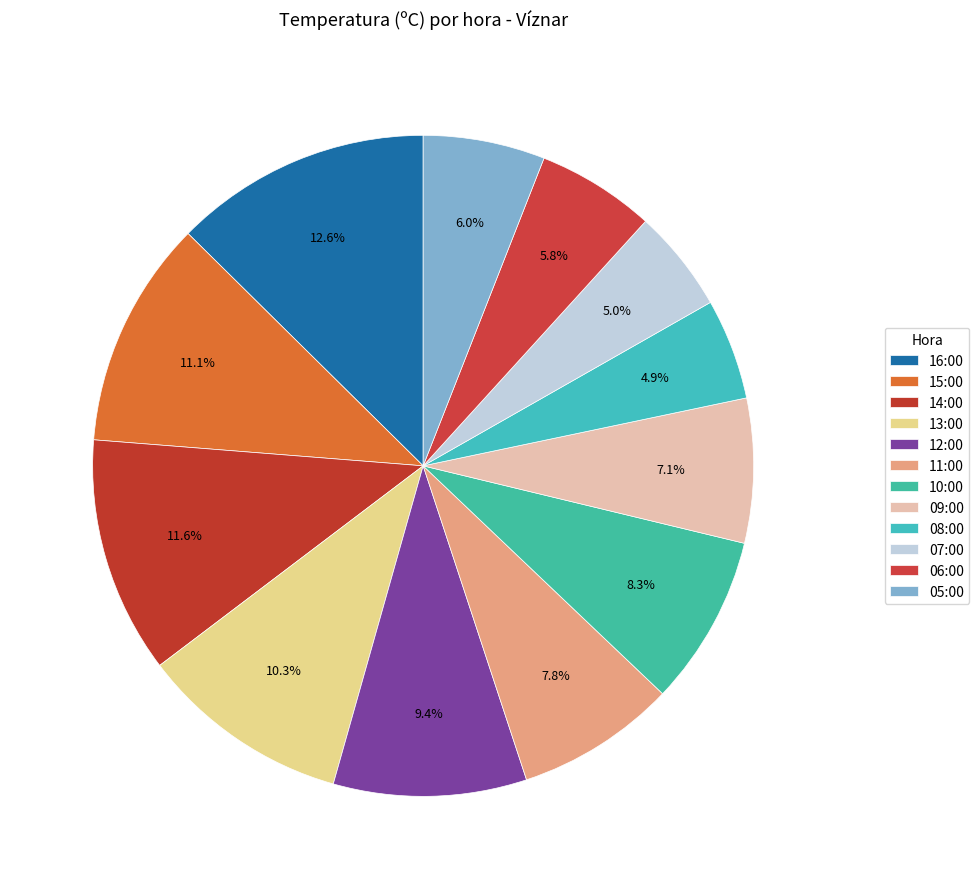

How many segments does this pie chart have?

12